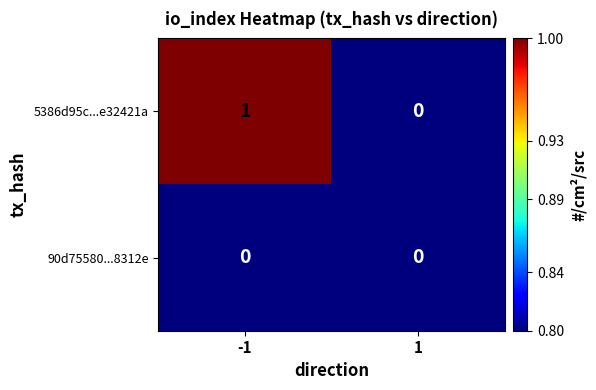

List the series in order of their peak value, highest first.

5386d95c...e32421a, 90d75580...8312e